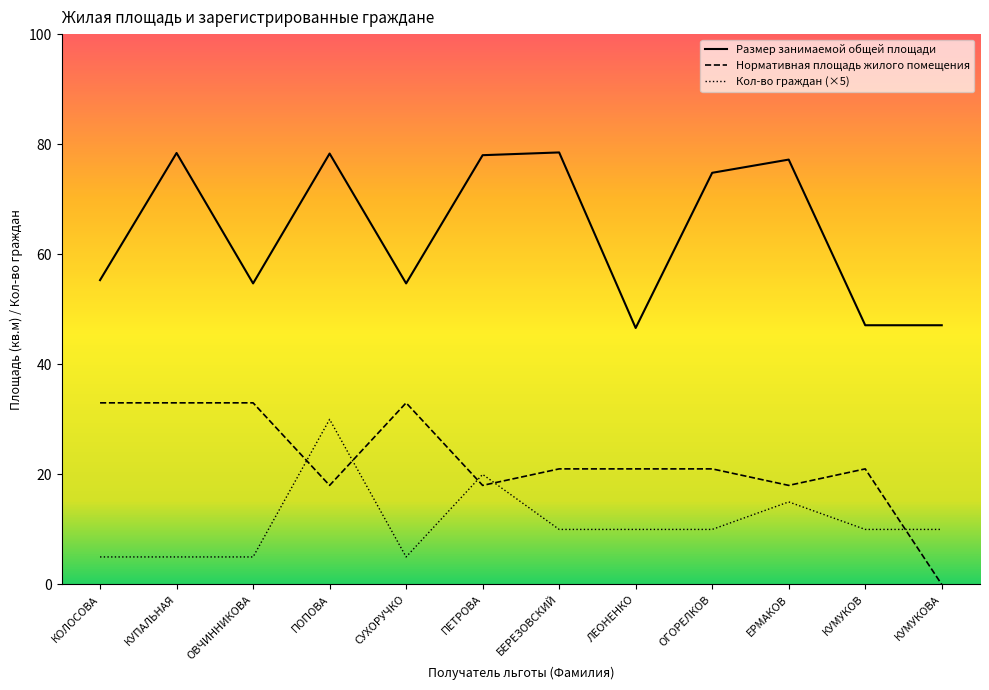

At which label does Нормативная площадь жилого помещения first exceed 21?

КОЛОСОВА